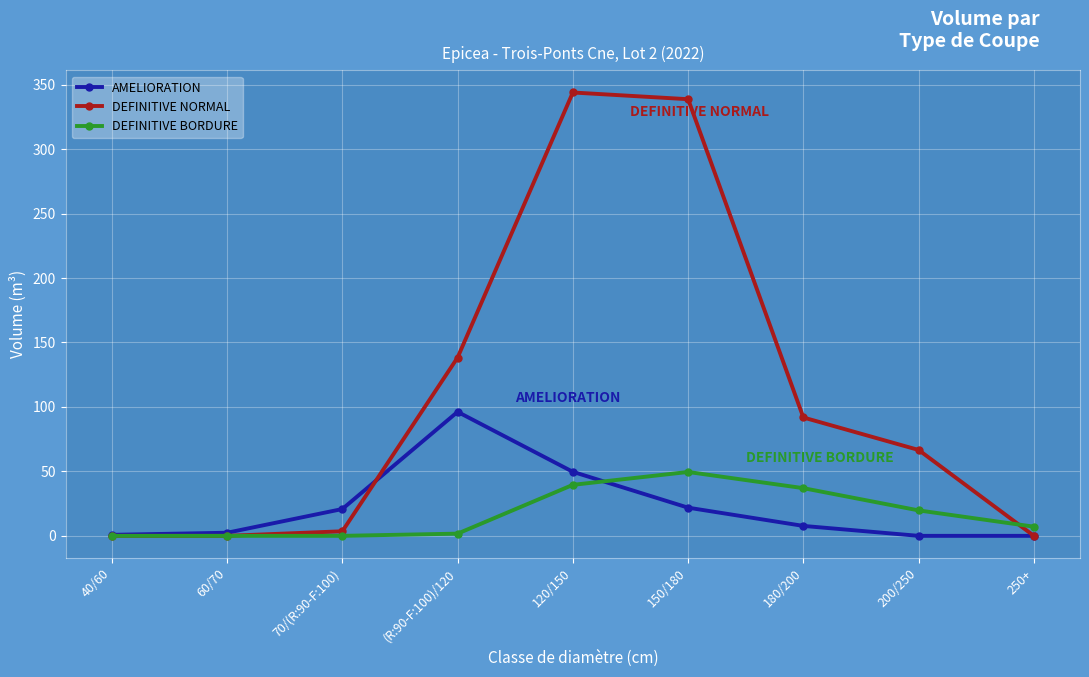

True or false: DEFINITIVE NORMAL has a value of 92.9 at 200/250.

False